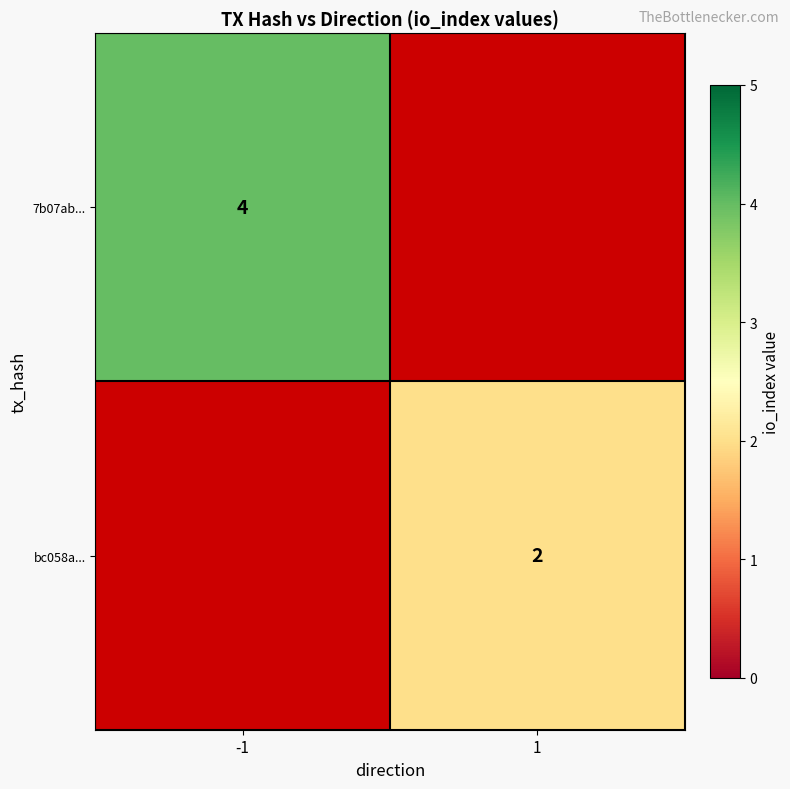

The value of bc058a... at 1 is 2. True or false?

True